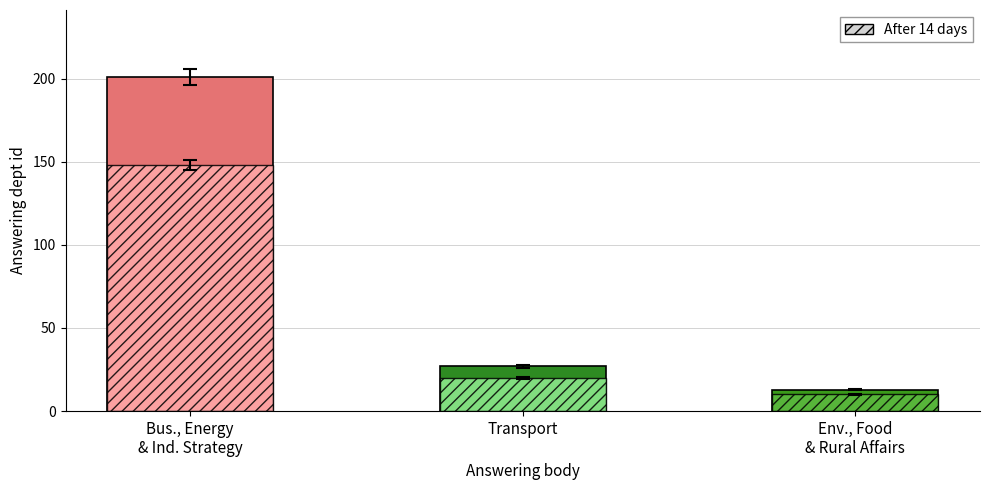

How many bars are there in total?

6